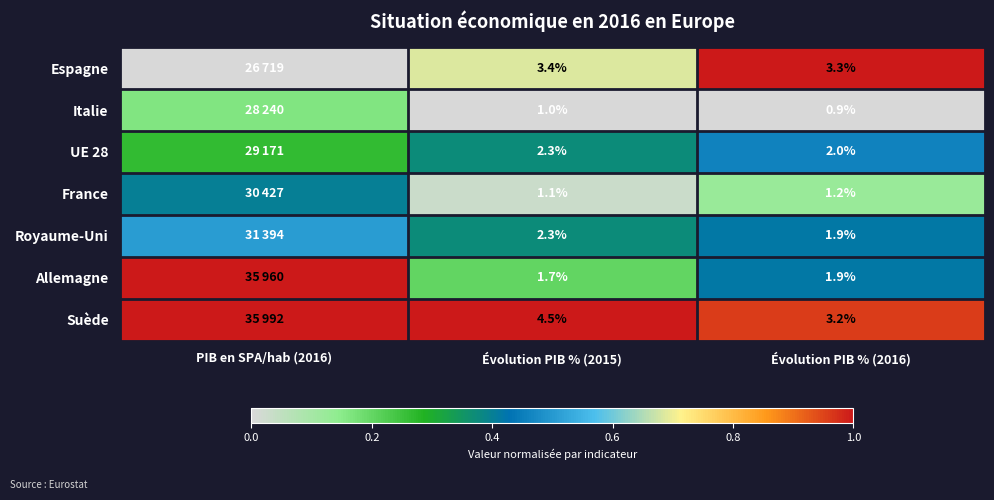

At how many categories does at least one series exceed 0?

3